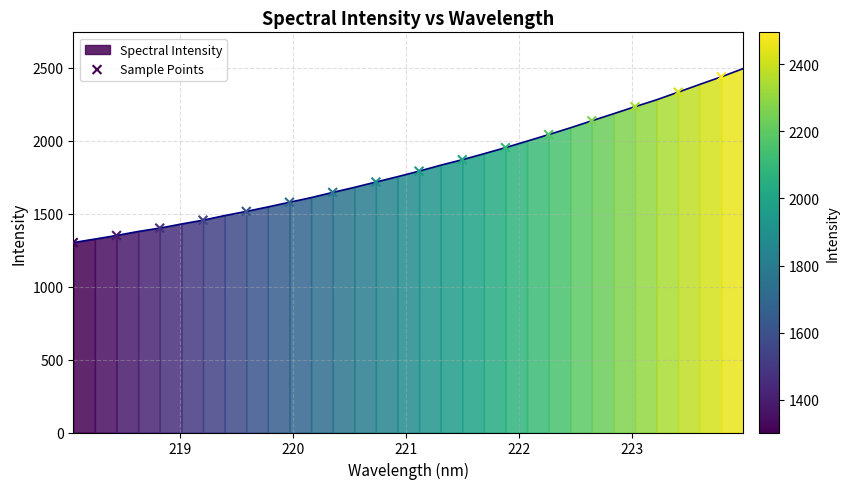

What is the range of Y values (max minus min)?

1136.6